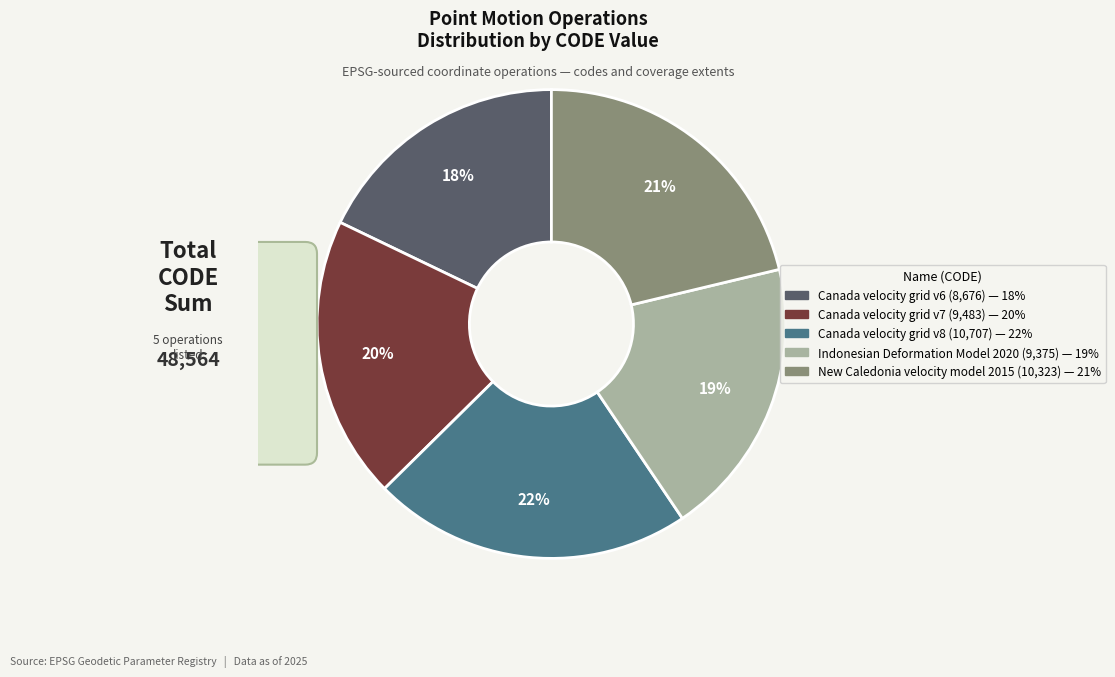

Is the sum of Indonesian Deformation Model 2020 and Canada velocity grid v6 greater than half?

No